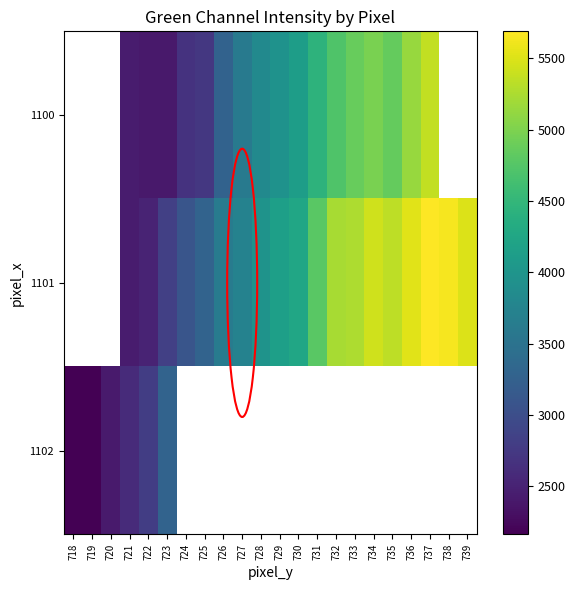

At which label does 1101 first exceed 3980?

729